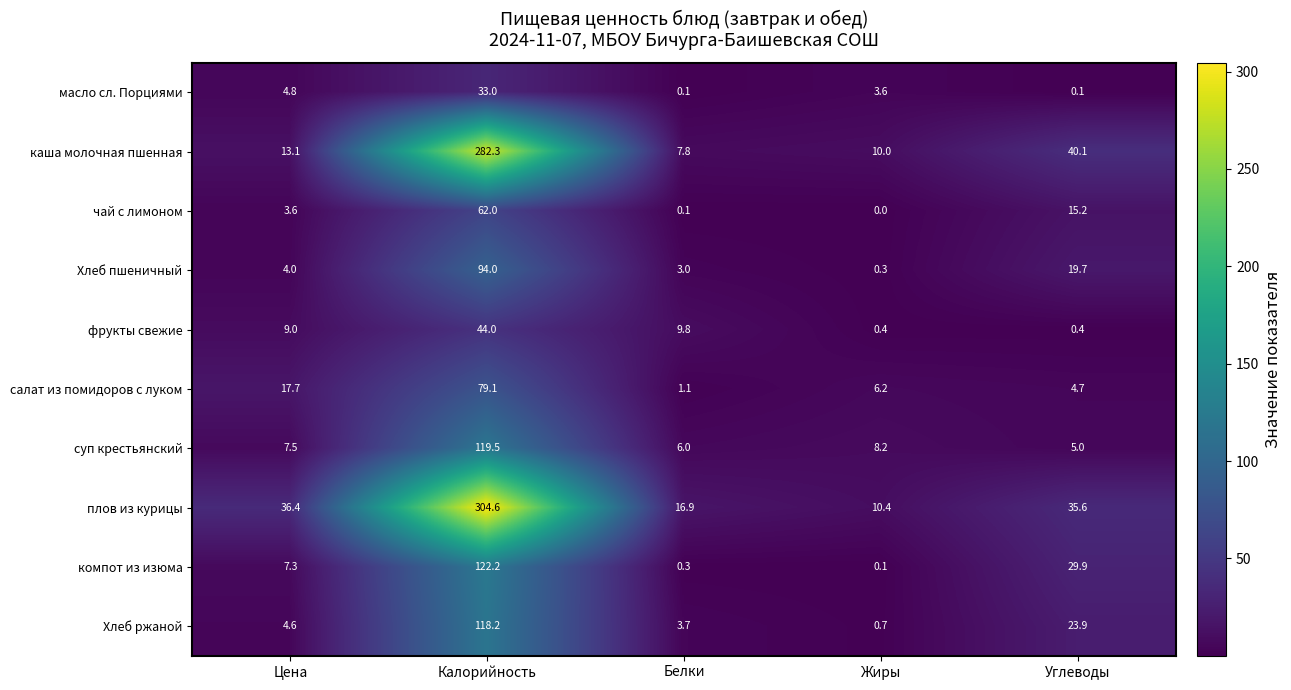

How many positive values does the чай с лимоном series have?

4